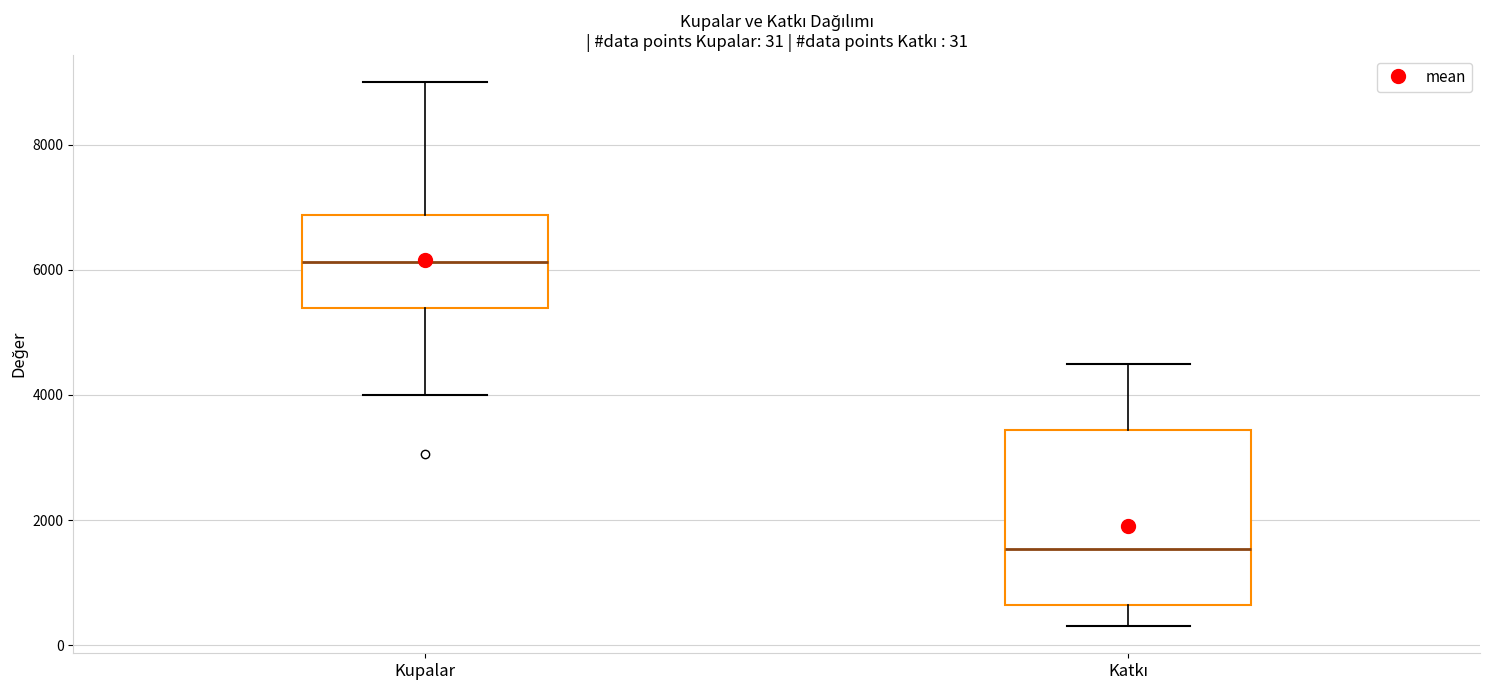

Comparing the boxes themselves (not the whiskers), which one is the tallest?

Katkı